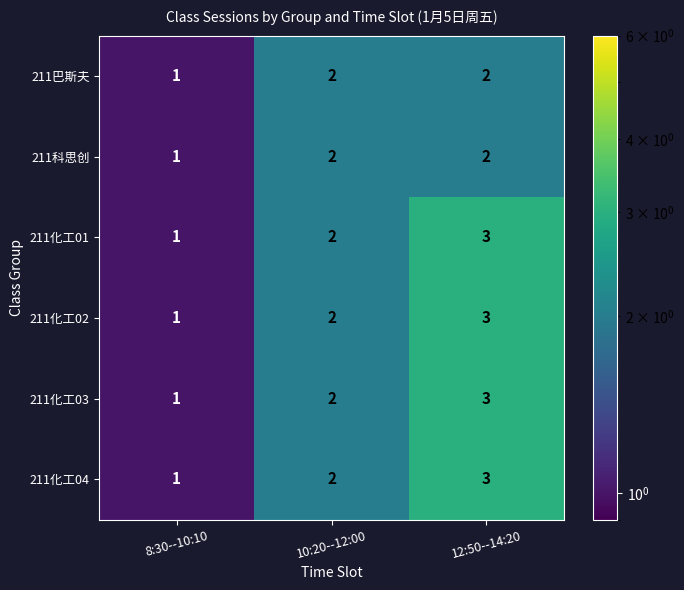

How many series are shown in this chart?

6